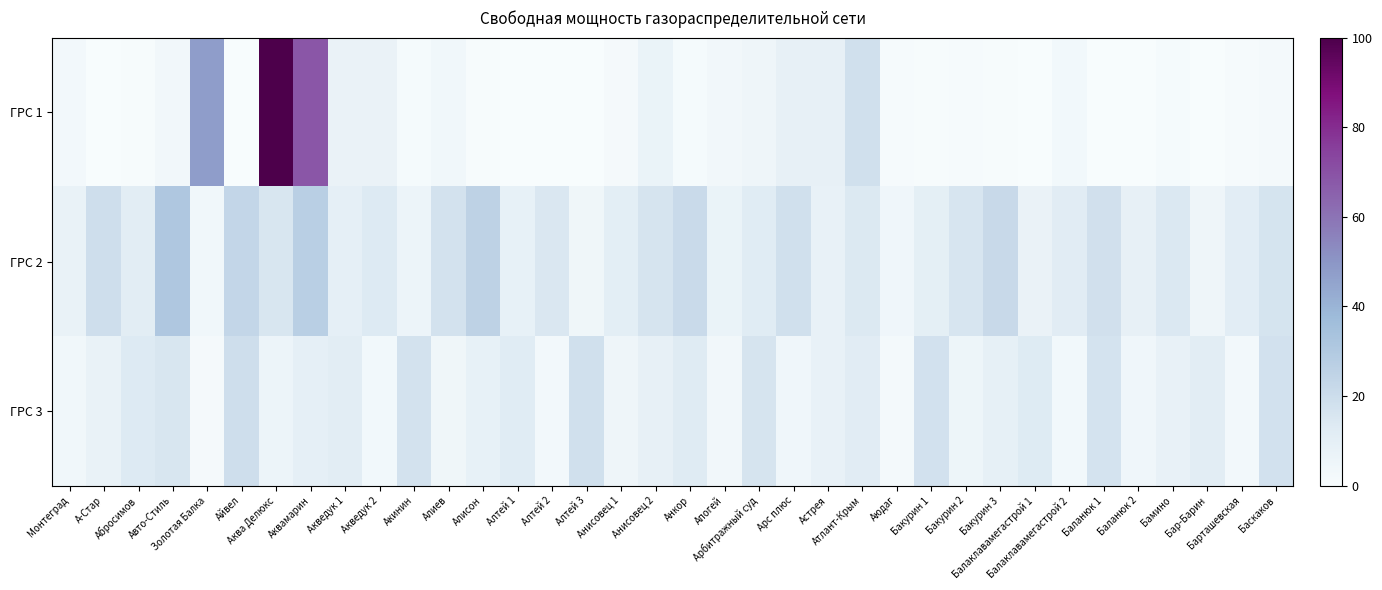

Between Акинин and Анисовец 2, which series saw the biggest shift?

ГРС 2